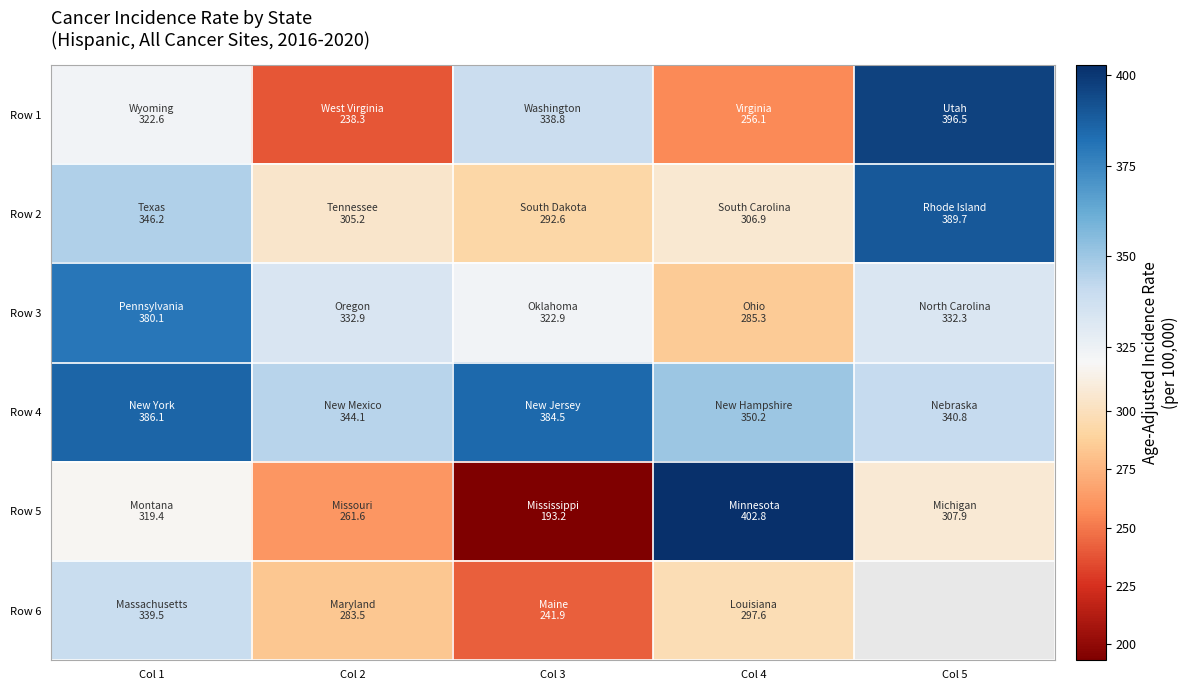

At Col 1, list the series in order from largest to smallest.

Row 4, Row 3, Row 2, Row 6, Row 1, Row 5